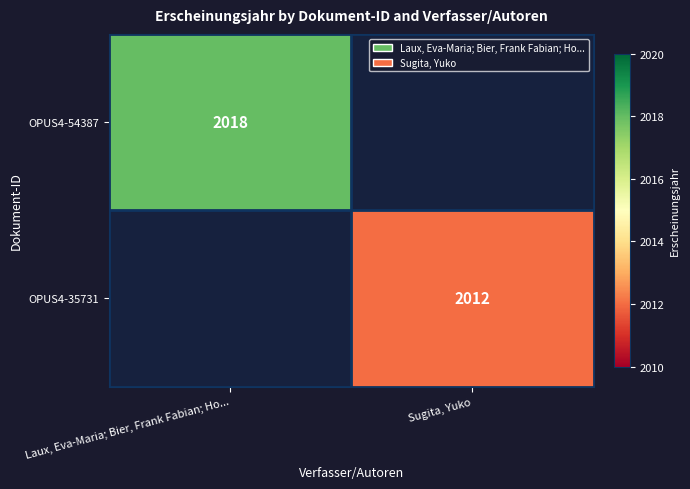

The OPUS4-35731 series shows 985 at Sugita, Yuko. True or false?

False